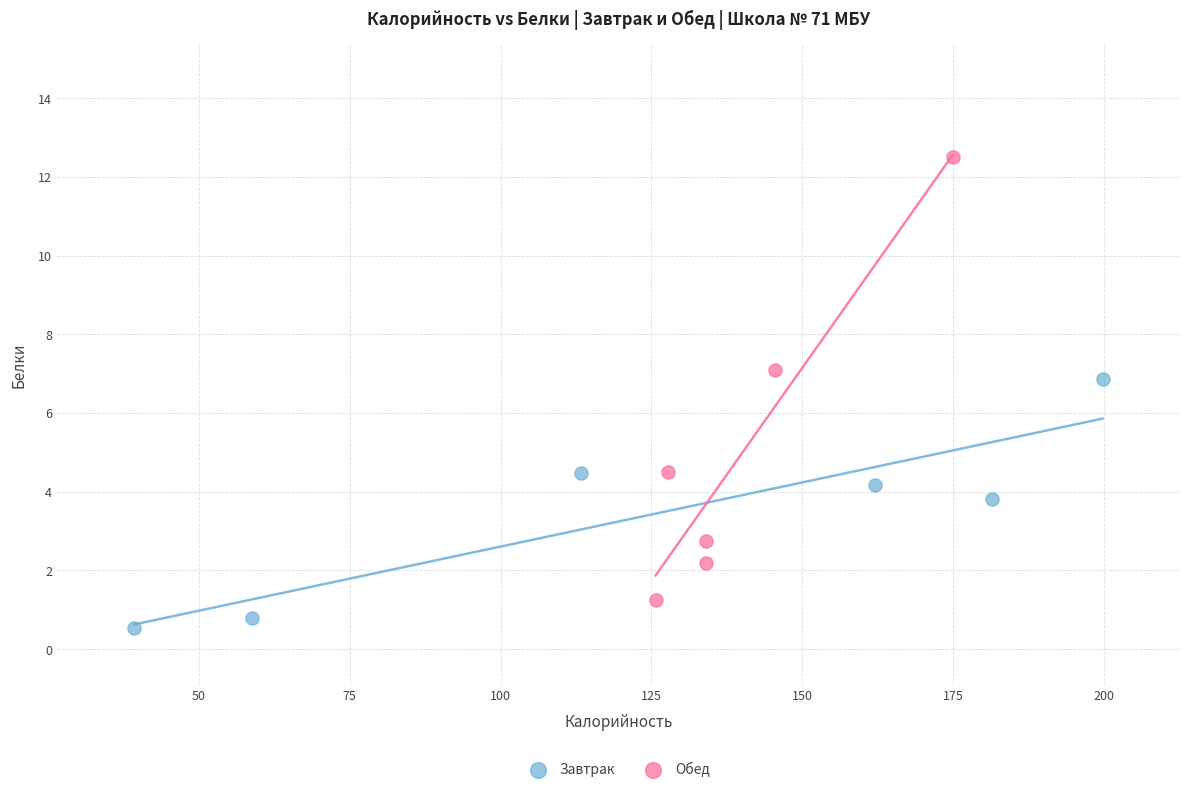

Which series reaches the minimum Y coordinate?

Завтрак